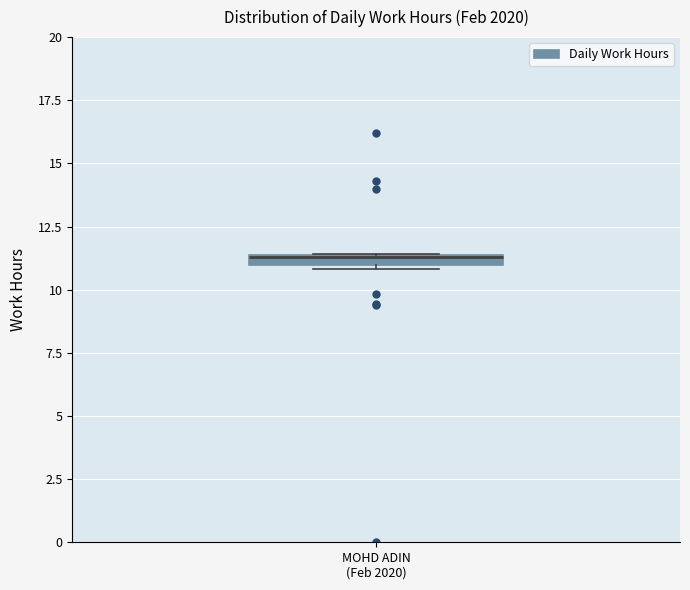

Where is the lower edge of the box for MOHD ADIN (Feb 2020) on the y-axis? The values are not printed on the chart, so give them approximately, as read against the axis.

11.0